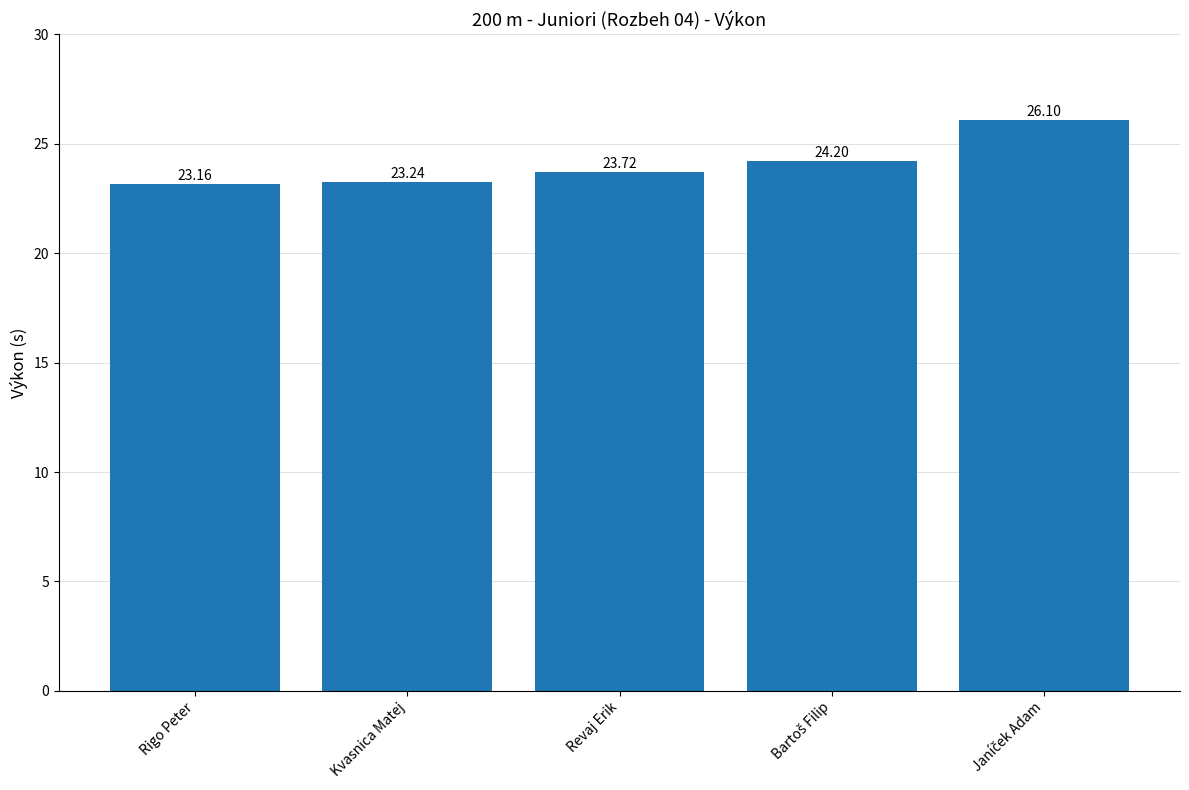

What is the label of the 1st bar from the left?

Rigo Peter